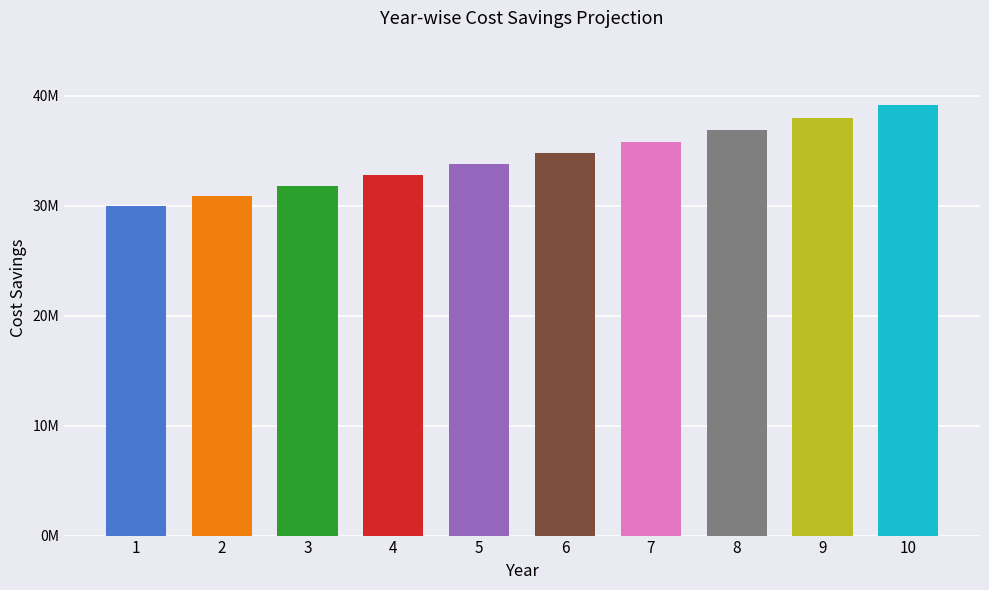

What is the value of the 9th bar from the left?

38003102.4